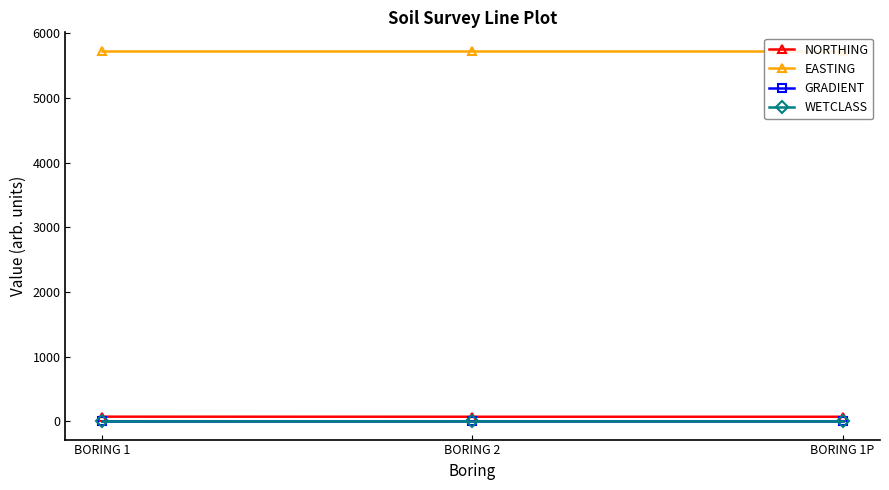

Is it true that NORTHING equals 95 at BORING 2?

False